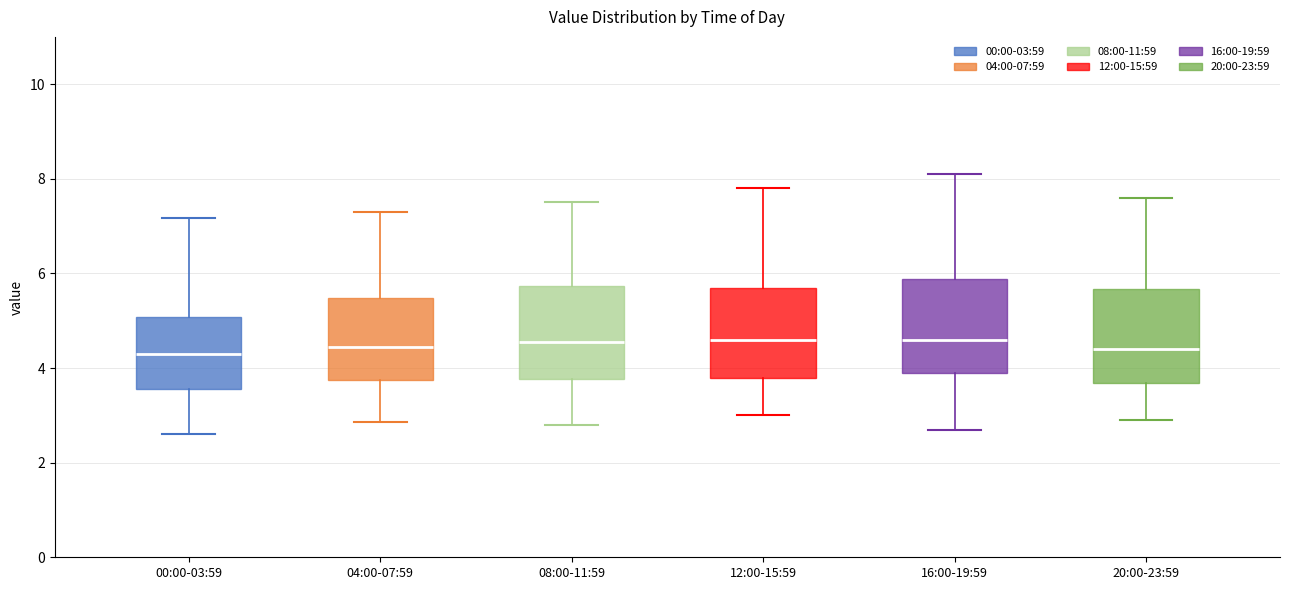

Where does the upper whisker of the box for 08:00-11:59 end on the y-axis? The values are not printed on the chart, so give them approximately, as read against the axis.

7.6